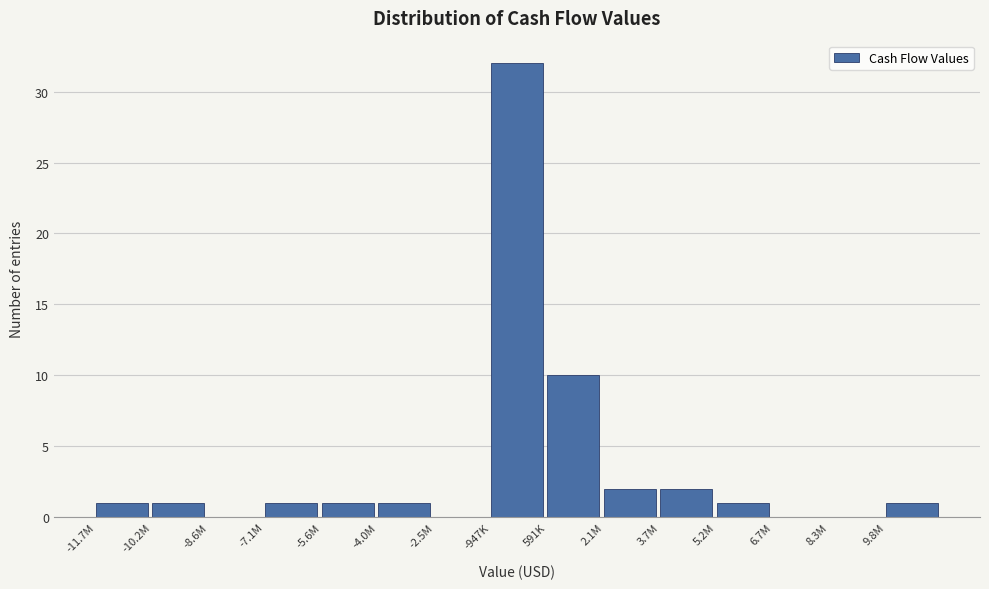

Reading left to right, extract all data points from this chart.

-11.7M=1	-10.2M=1	-8.6M=0	-7.1M=1	-5.6M=1	-4.0M=1	-2.5M=0	-947K=32	591K=10	2.1M=2	3.7M=2	5.2M=1	6.7M=0	8.3M=0	9.8M=1